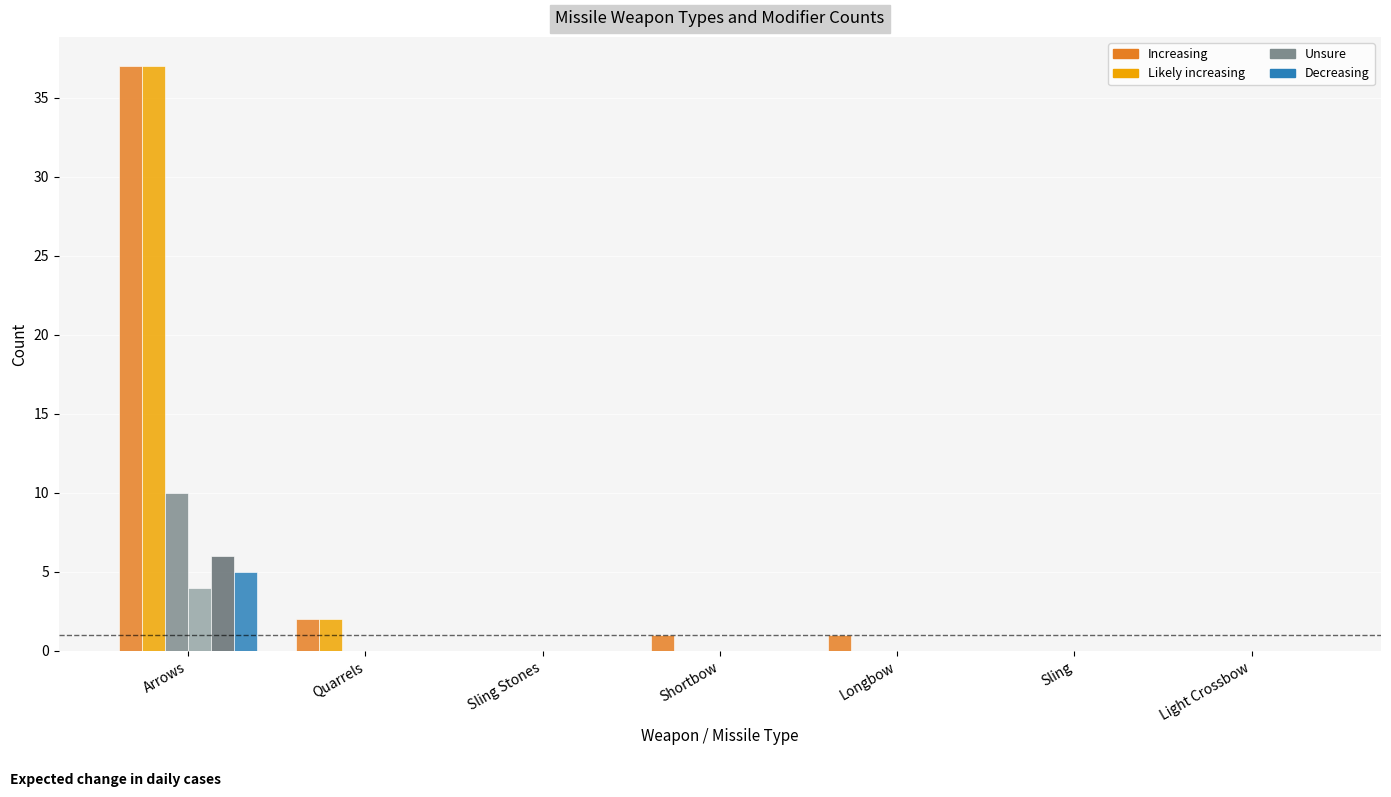

At which category does the chart reach its peak across all series?

Arrows